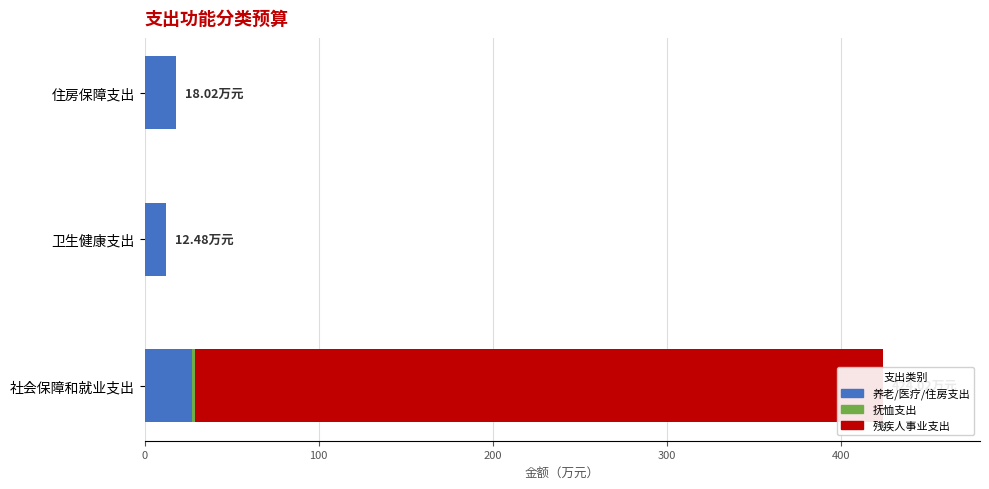

The value of 残疾人事业 at 0 is 395.1. True or false?

True